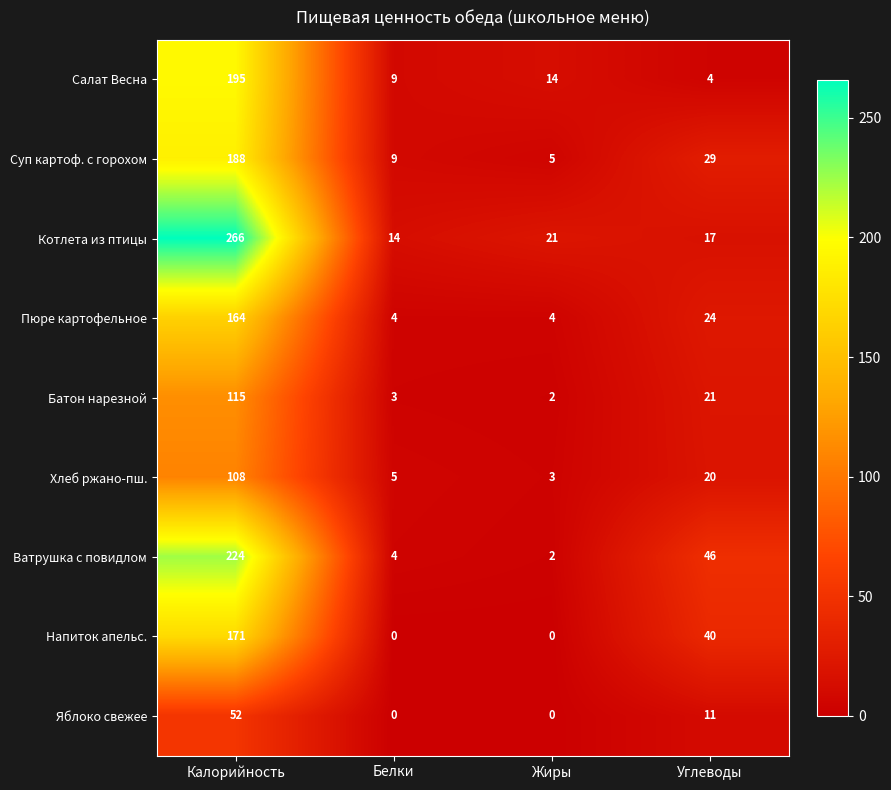

List the series in order of their peak value, lowest first.

Яблоко свежее, Хлеб ржано-пш., Батон нарезной, Пюре картофельное, Напиток апельс., Суп картоф. с горохом, Салат Весна, Ватрушка с повидлом, Котлета из птицы